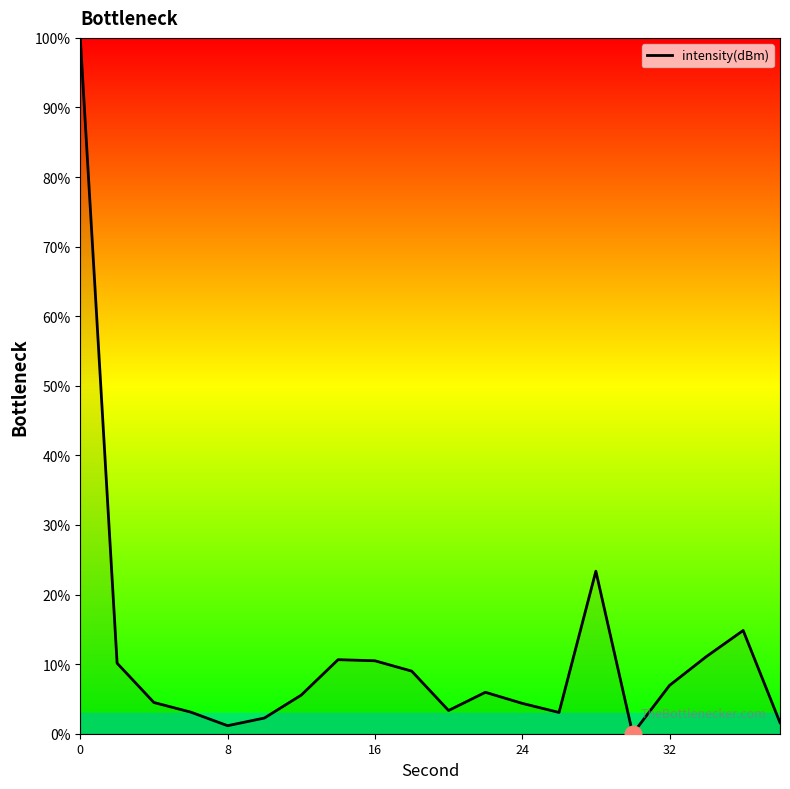

True or false: there are more than 0 points higher than both neighbors.

True